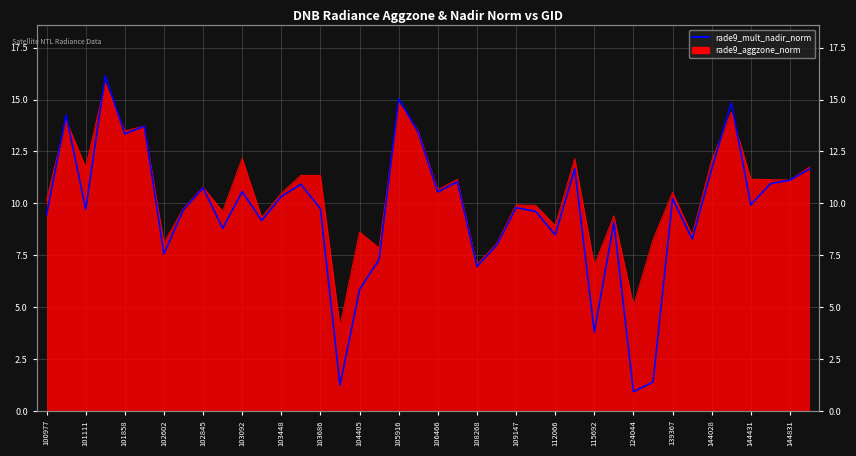

What is the average value?

9.7